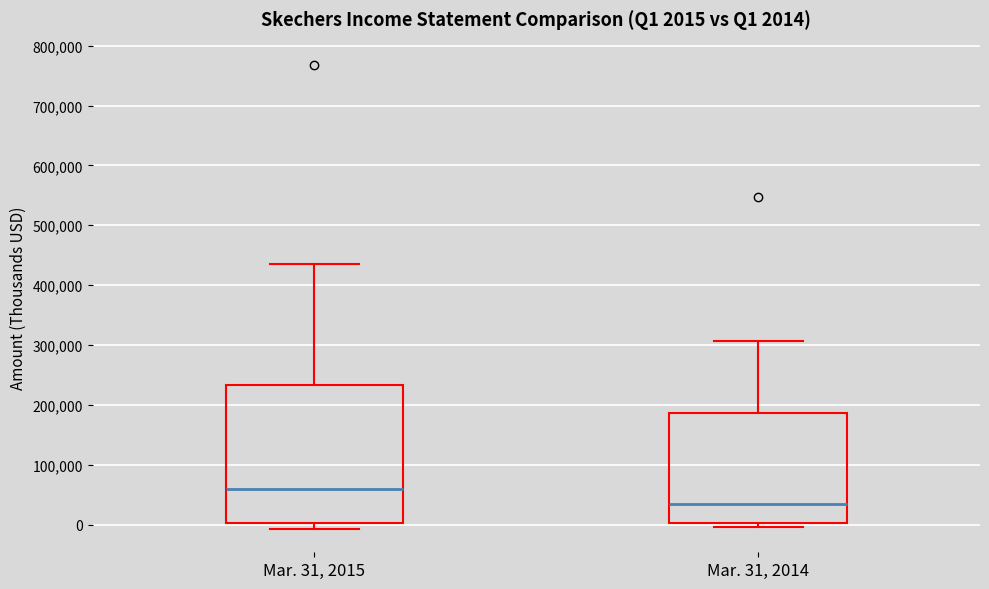

Which box is the tallest, from its lower edge to its upper edge?

Mar. 31, 2015